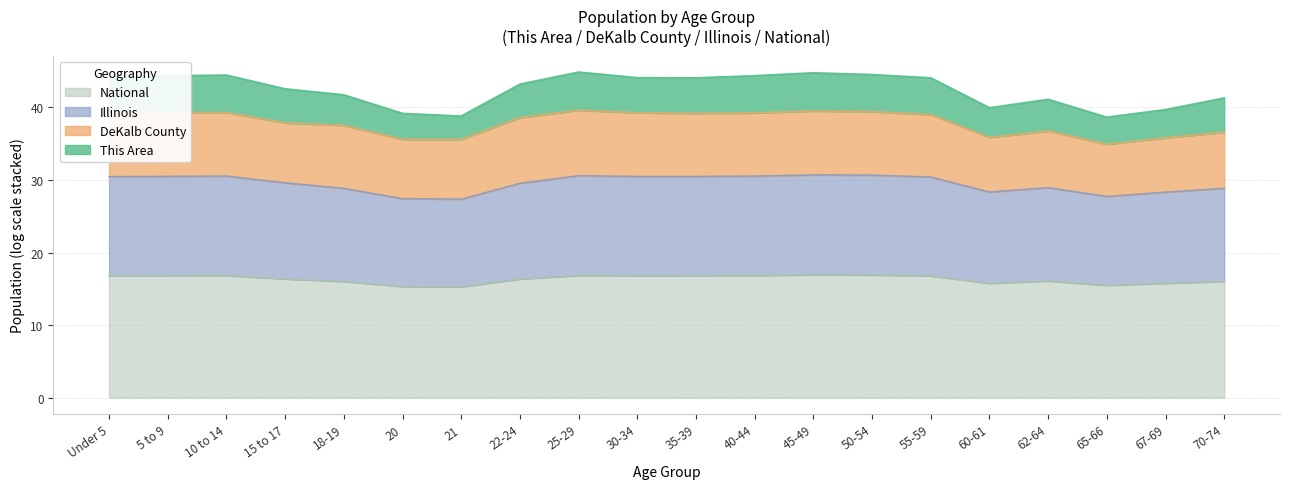

Where is National nearest to the value 16?

18-19